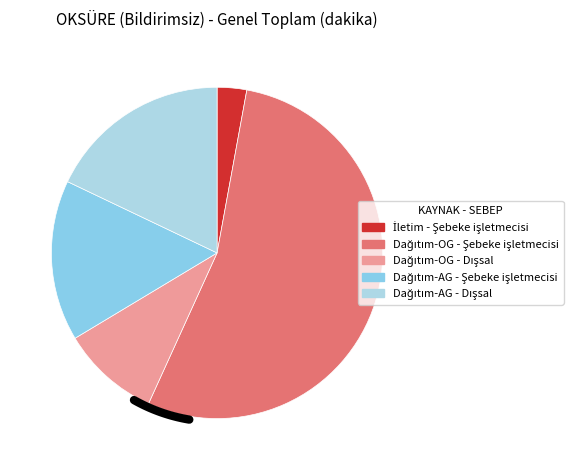

What is the change in value from Dağıtım-OG - Şebeke işletmecisi to Dağıtım-OG - Dışsal?

-47.9